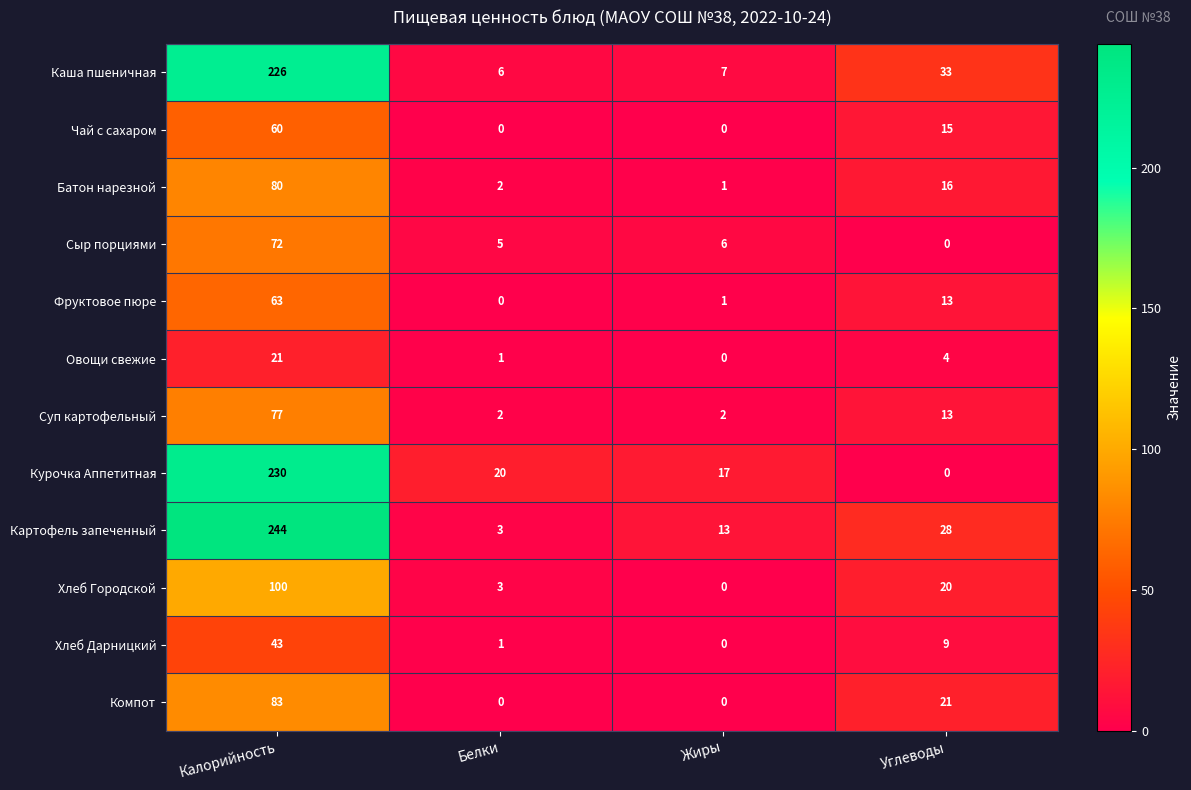

At which label does Чай с сахаром first exceed 15?

Калорийность